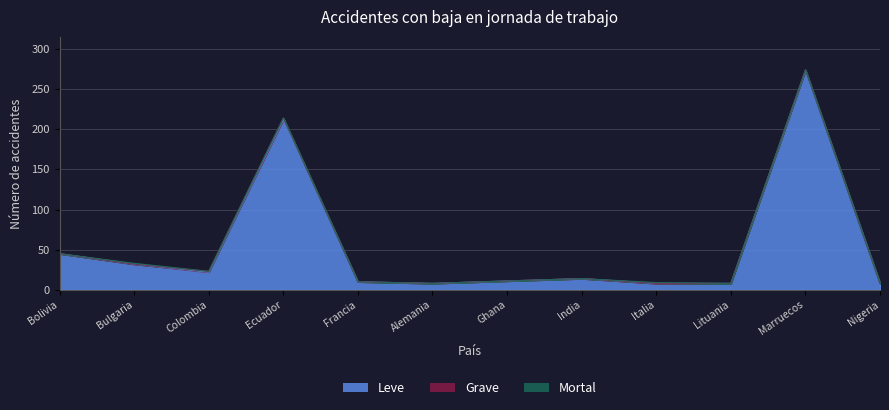

Where is Leve nearest to the value 140?

218 Ecuador